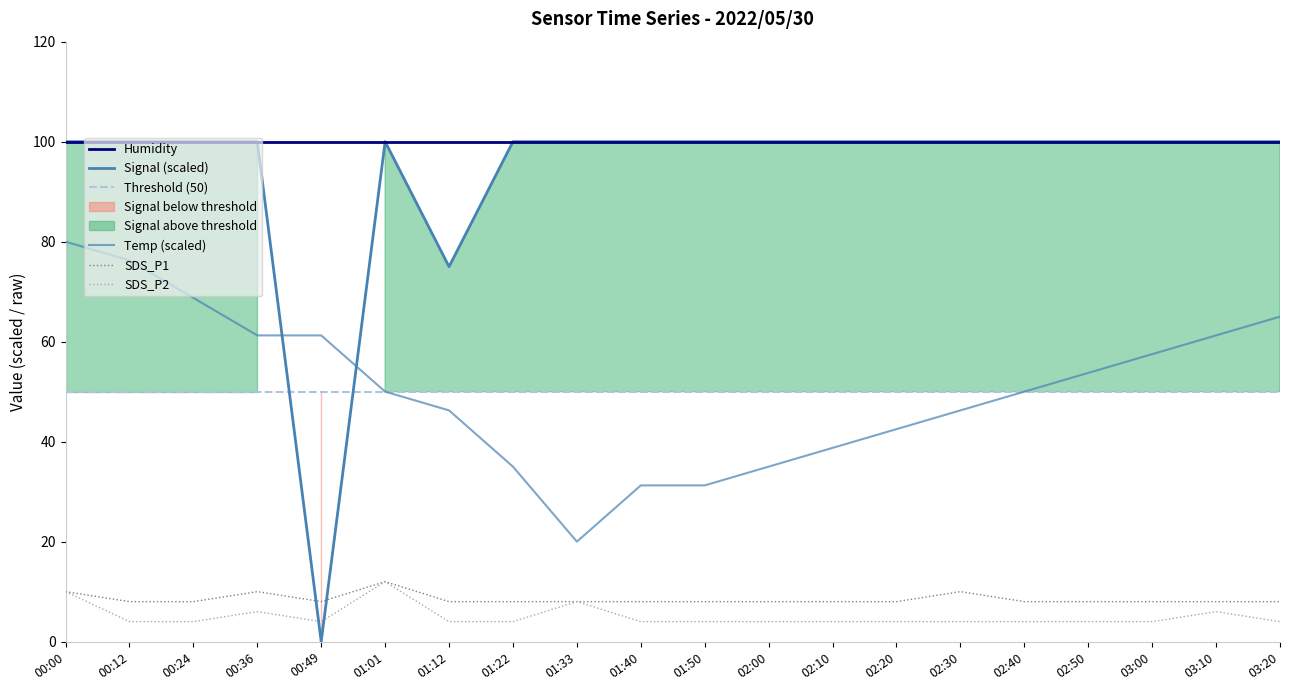

What is the sum of all SDS_P2 values?

102.0